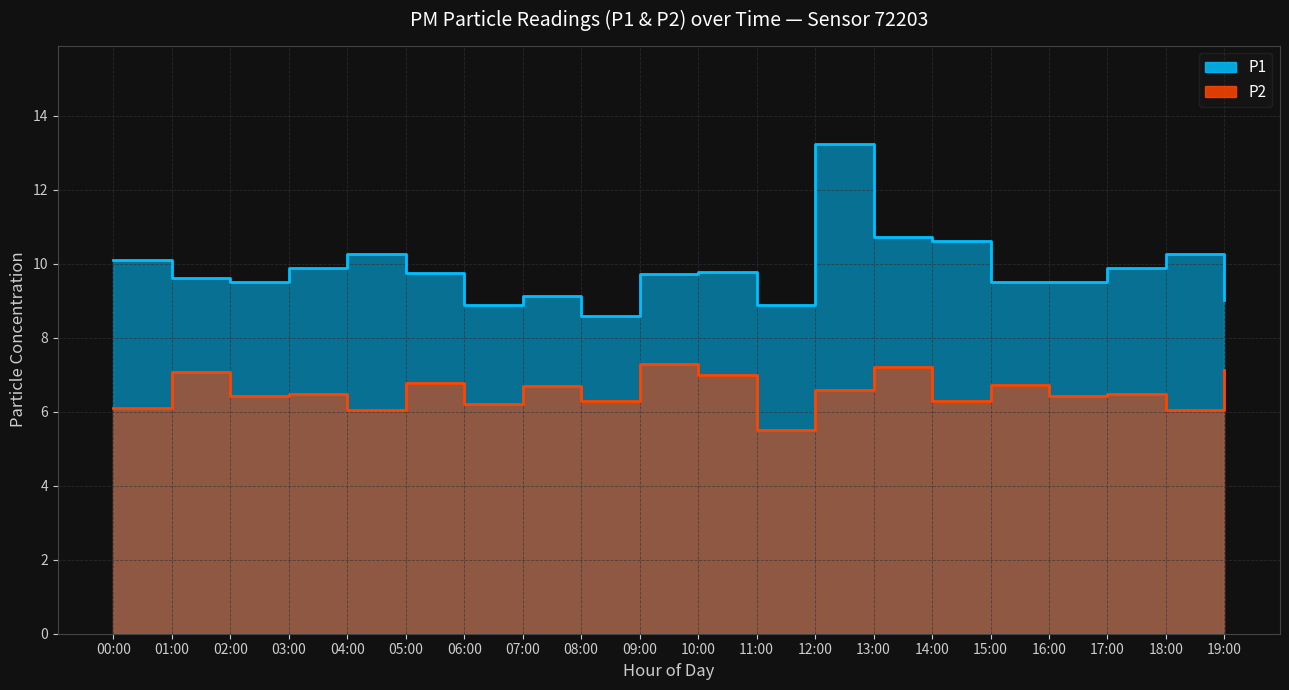

Which series has the widest spread of values?

P1